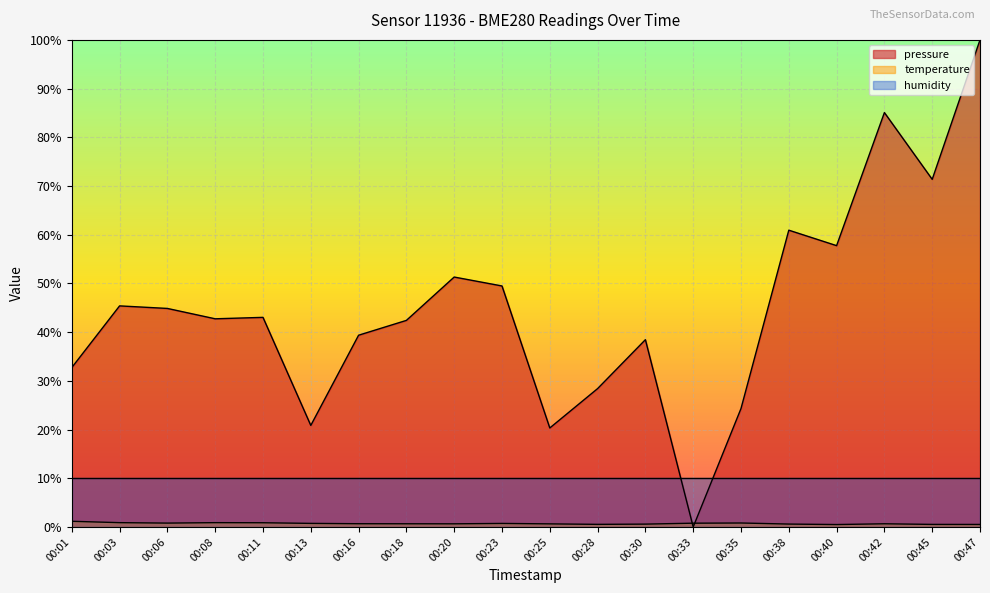

Which series ends up on top after the final intersection of pressure and temperature?

pressure